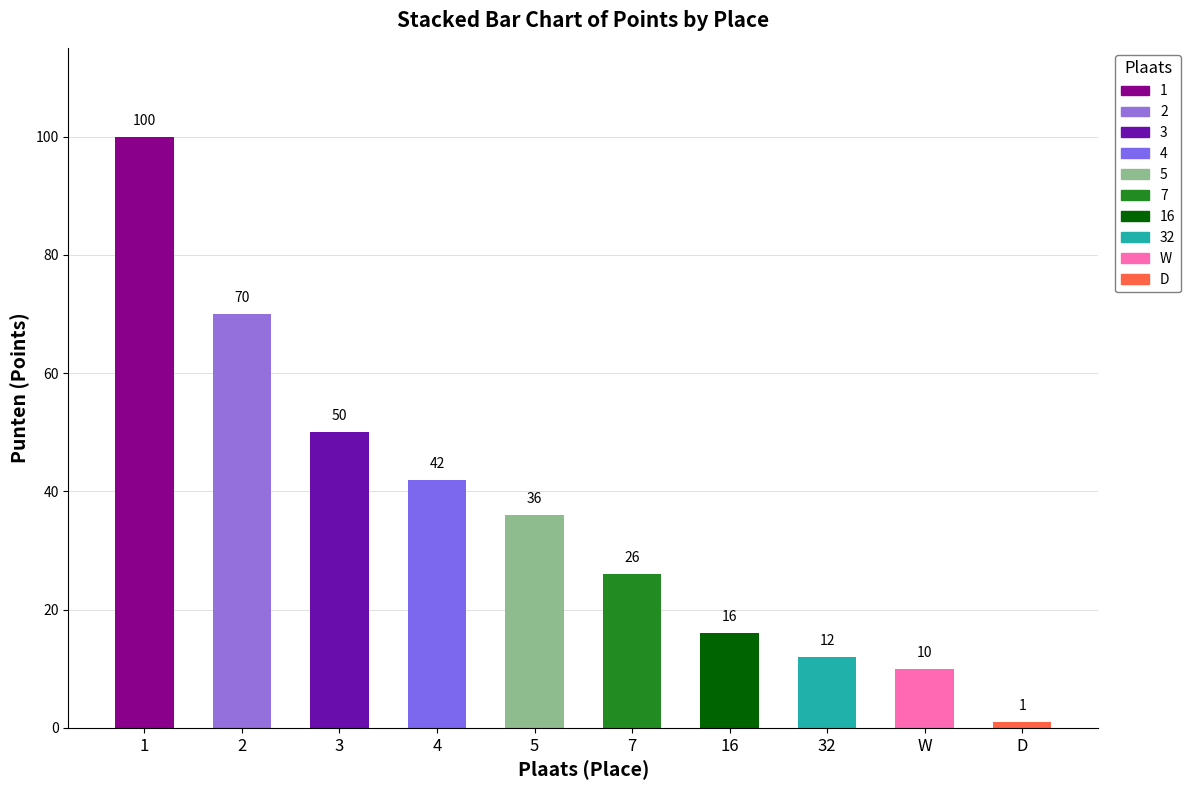

Reading left to right, what are all the values shown in this chart?

100	70	50	42	36	26	16	12	10	1